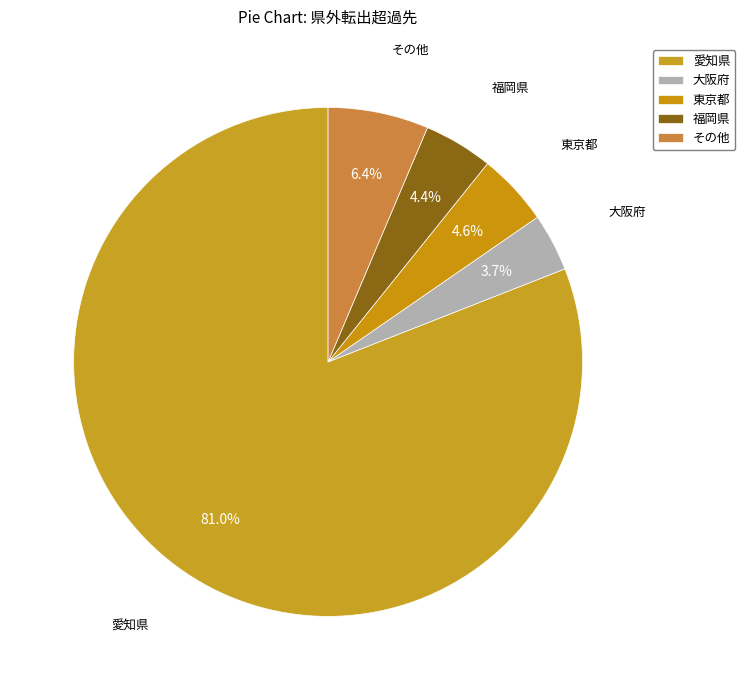

Between その他 and 愛知県, which is larger?

愛知県